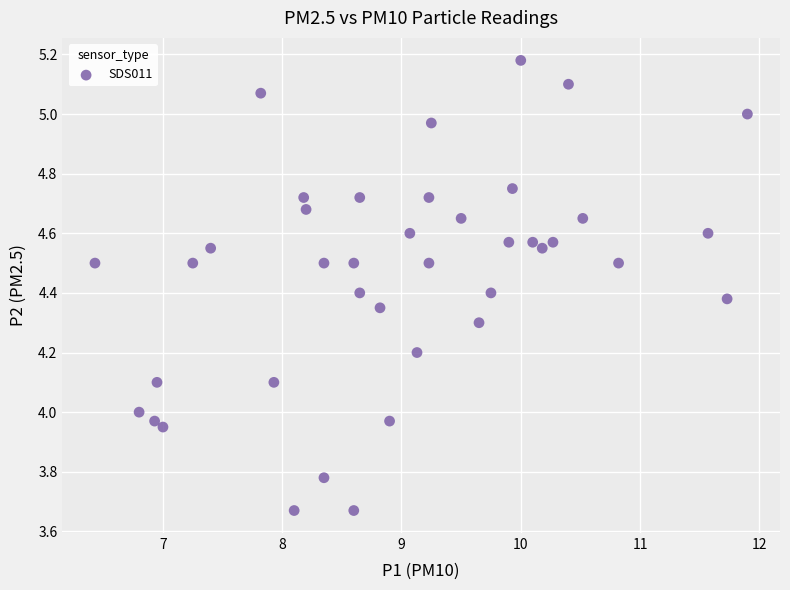

What is the range of Y values (max minus min)?

1.5